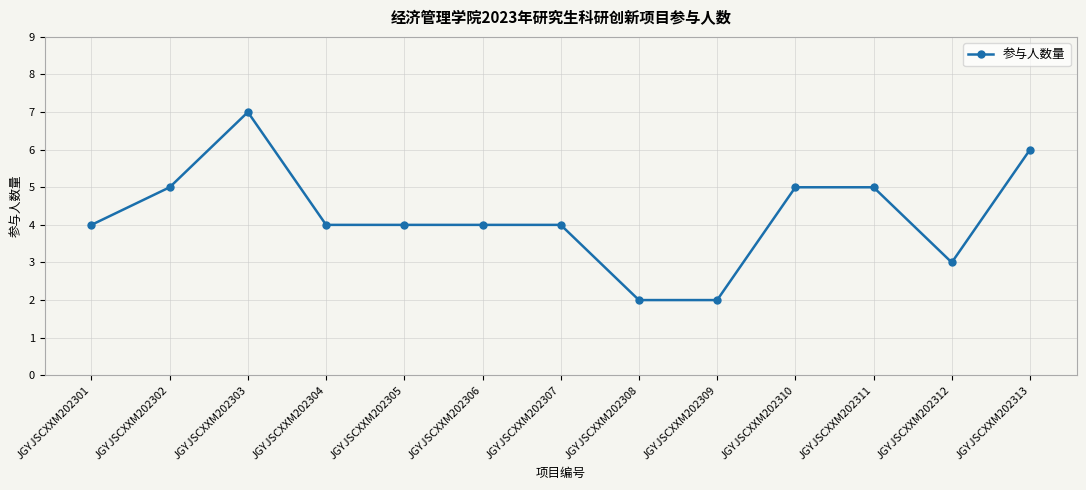

Is it true that the value at JGYJSCXXM202304 is 2?

False